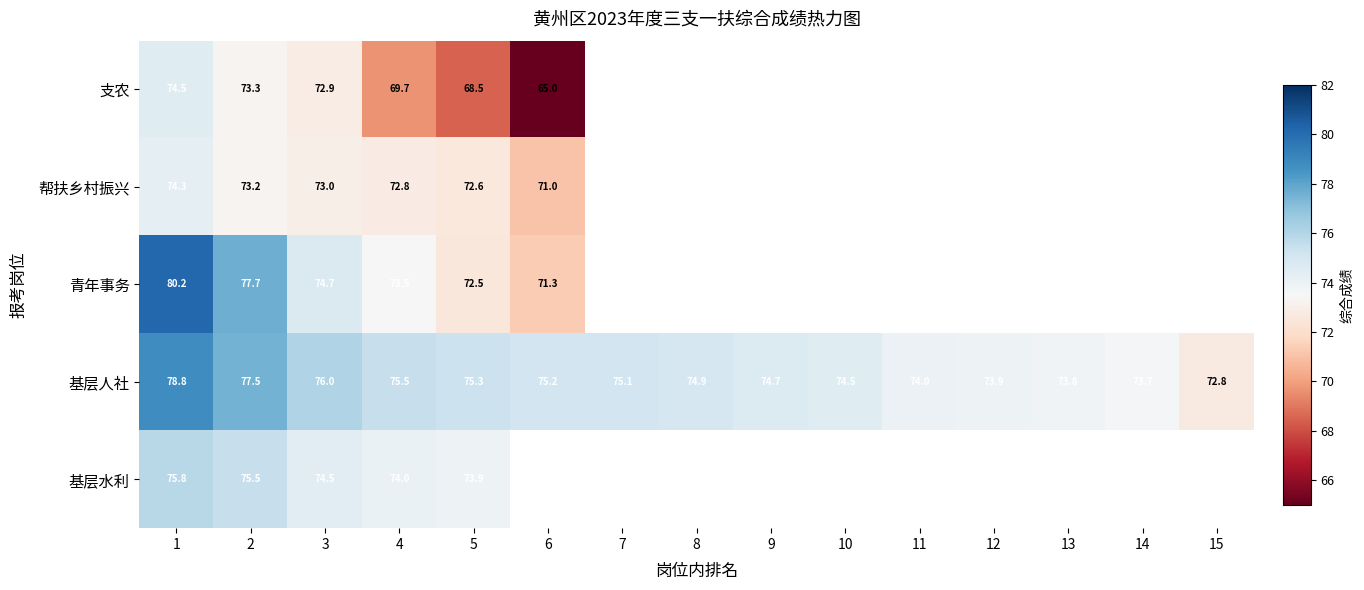

At which label does 基层水利 reach its minimum?

5